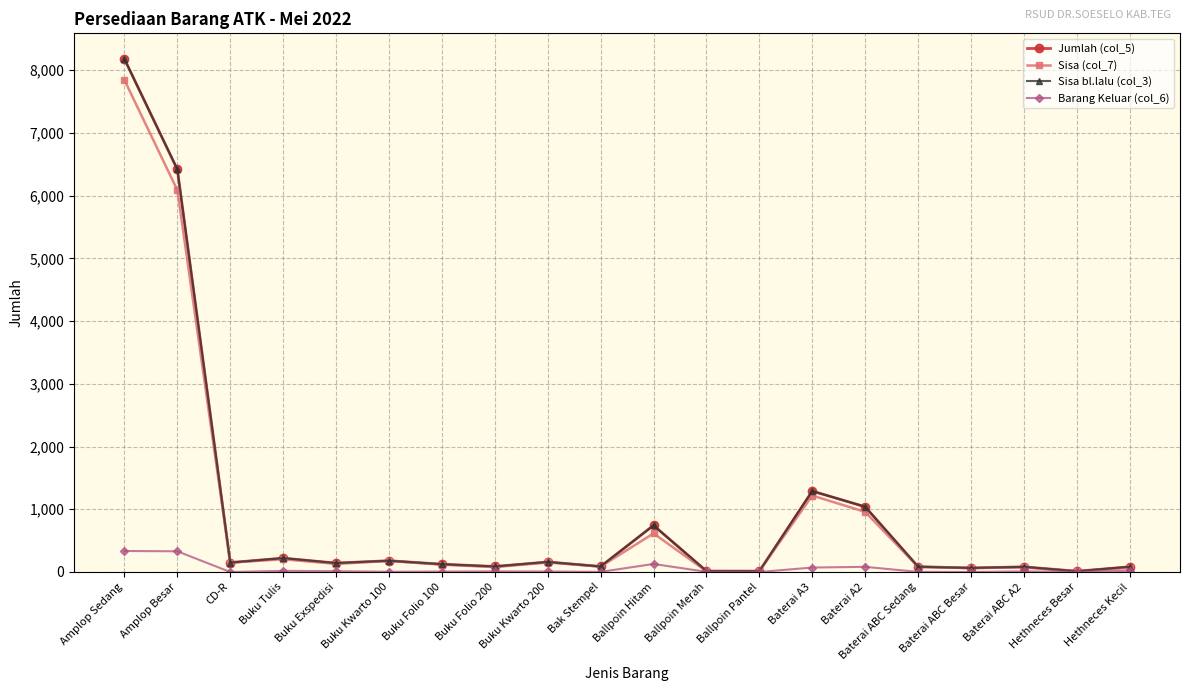

Does the chart have visible grid lines?

Yes